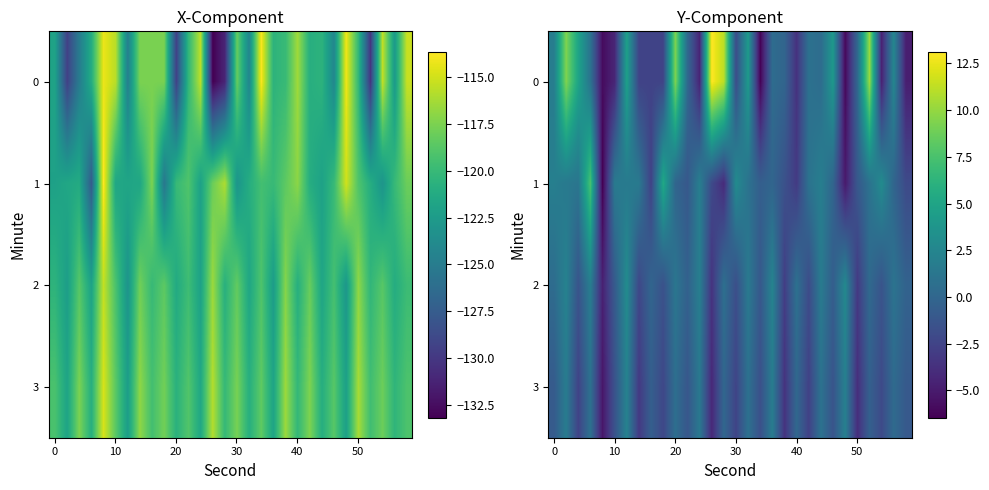

At how many categories does at least one series exceed 0?

25